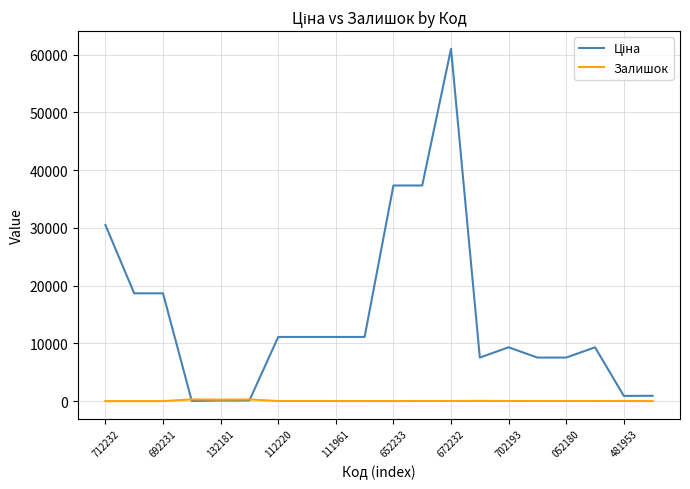

True or false: Ціна and Залишок intersect in this chart.

True